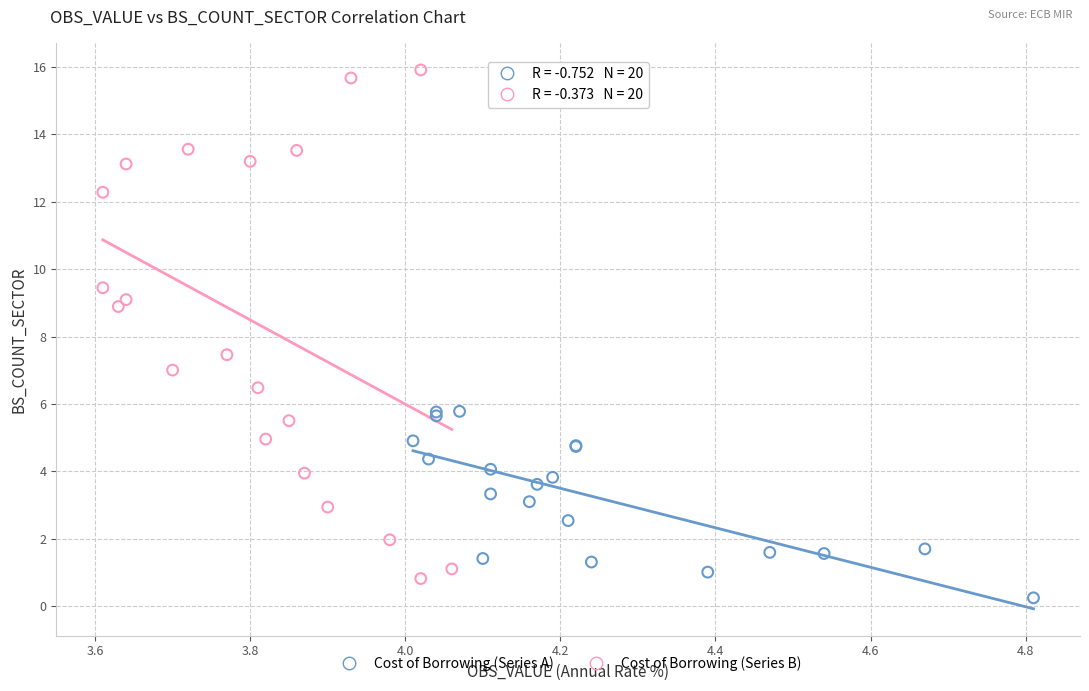

Which series reaches the maximum Y coordinate?

Cost of Borrowing (Series B)